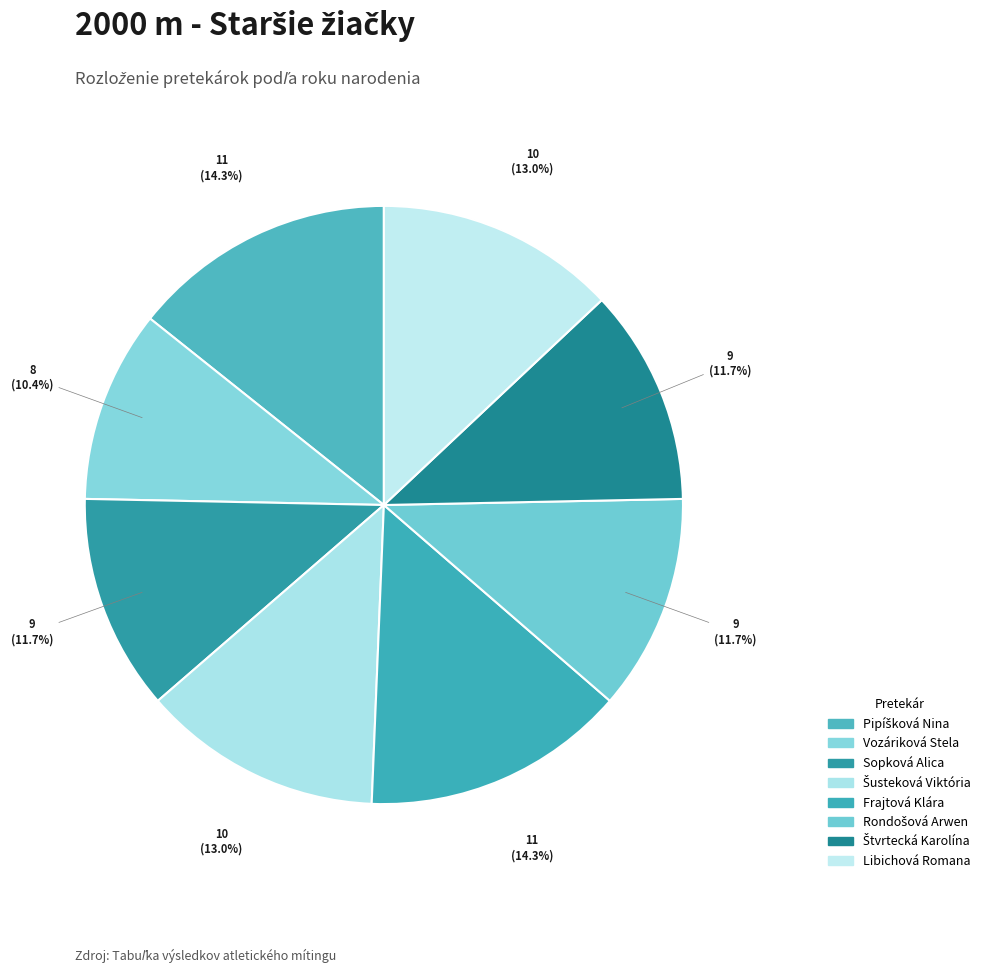

Is it true that Štvrtecká Karolína is 20% of the pie?

False